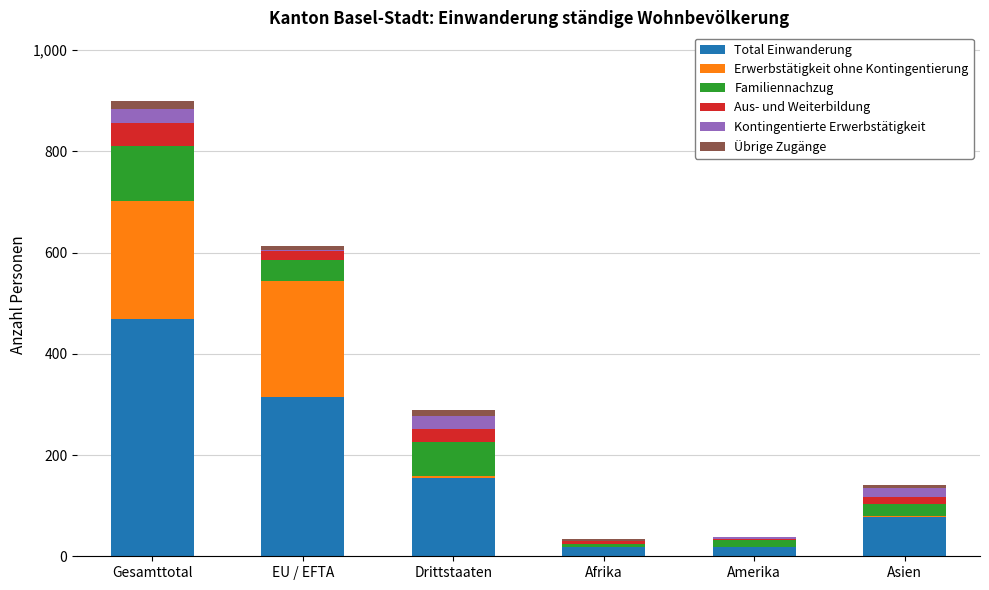

At which category is the sum across all series the highest?

Gesamttotal